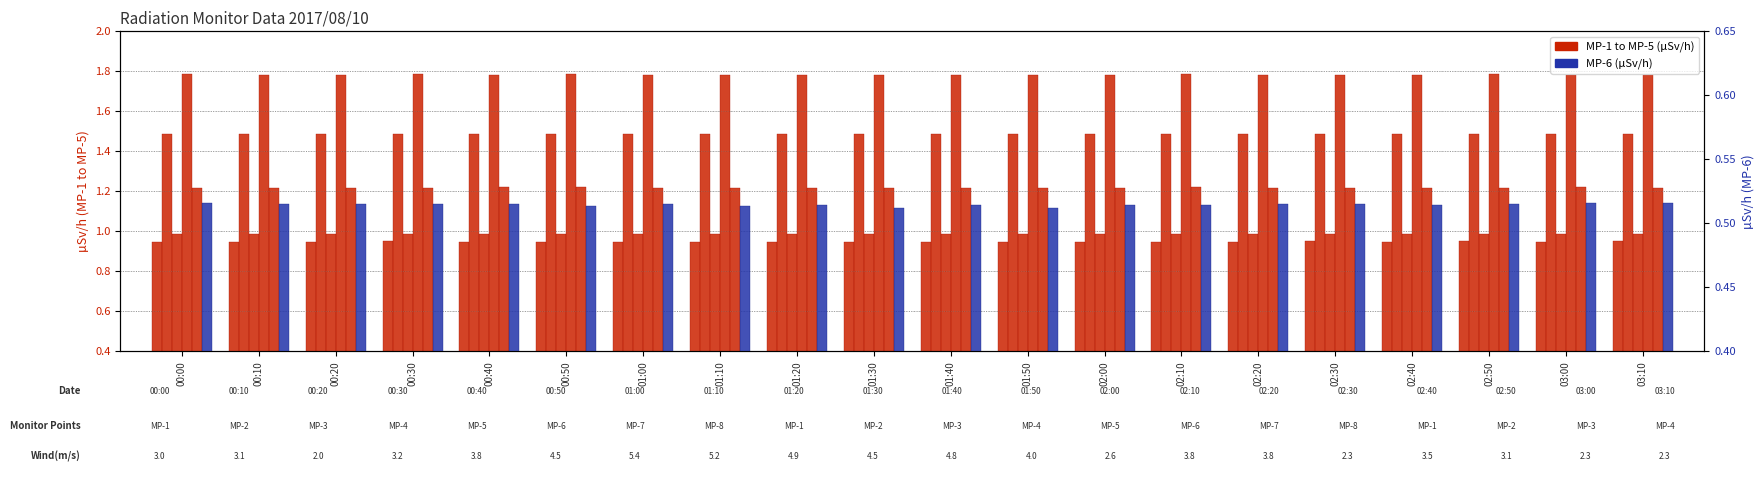

What is the sum of all MP-1(uSv/h) values?

18.9